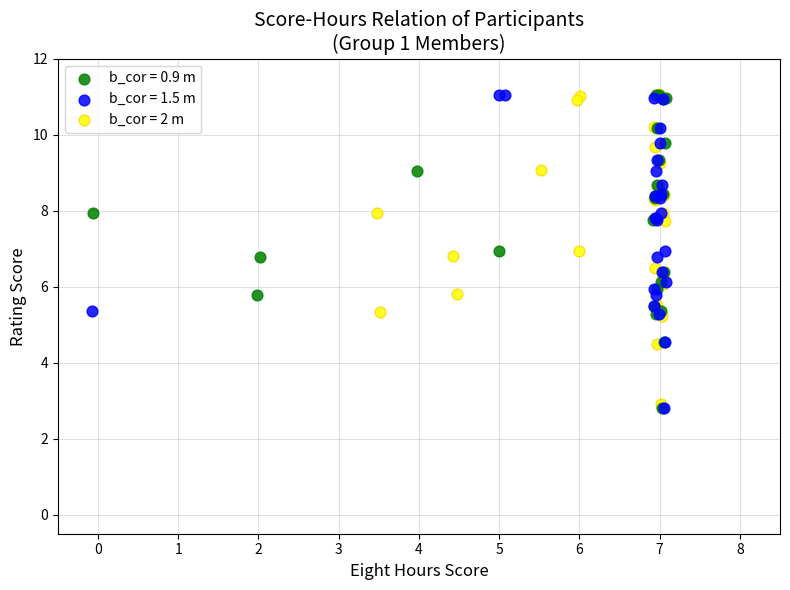

What are all the series names shown in the legend?

b_cor = 0.9 m, b_cor = 1.5 m, b_cor = 2 m